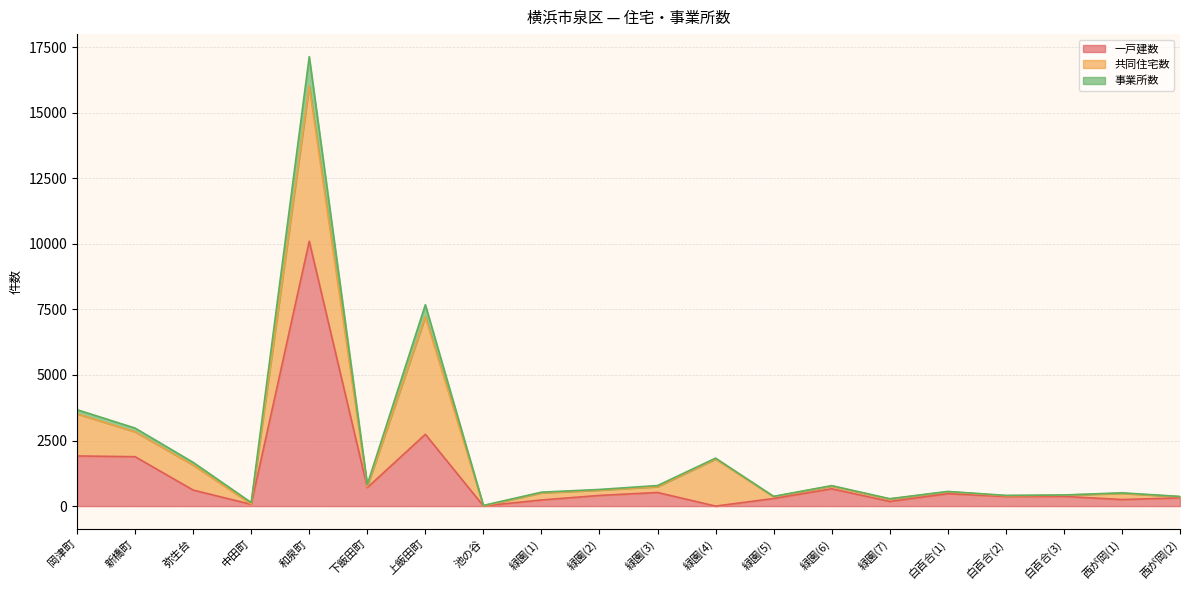

True or false: 事業所数 has more than 0 points higher than both neighbors.

True